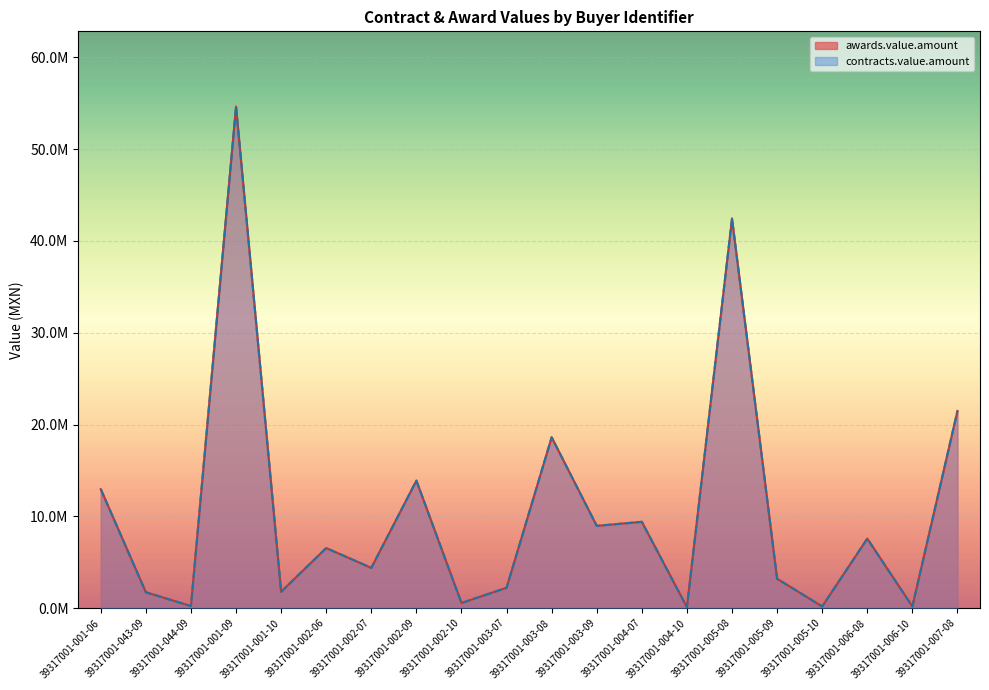

What is the total value across all series at 39317001-001-06?

25910580.7